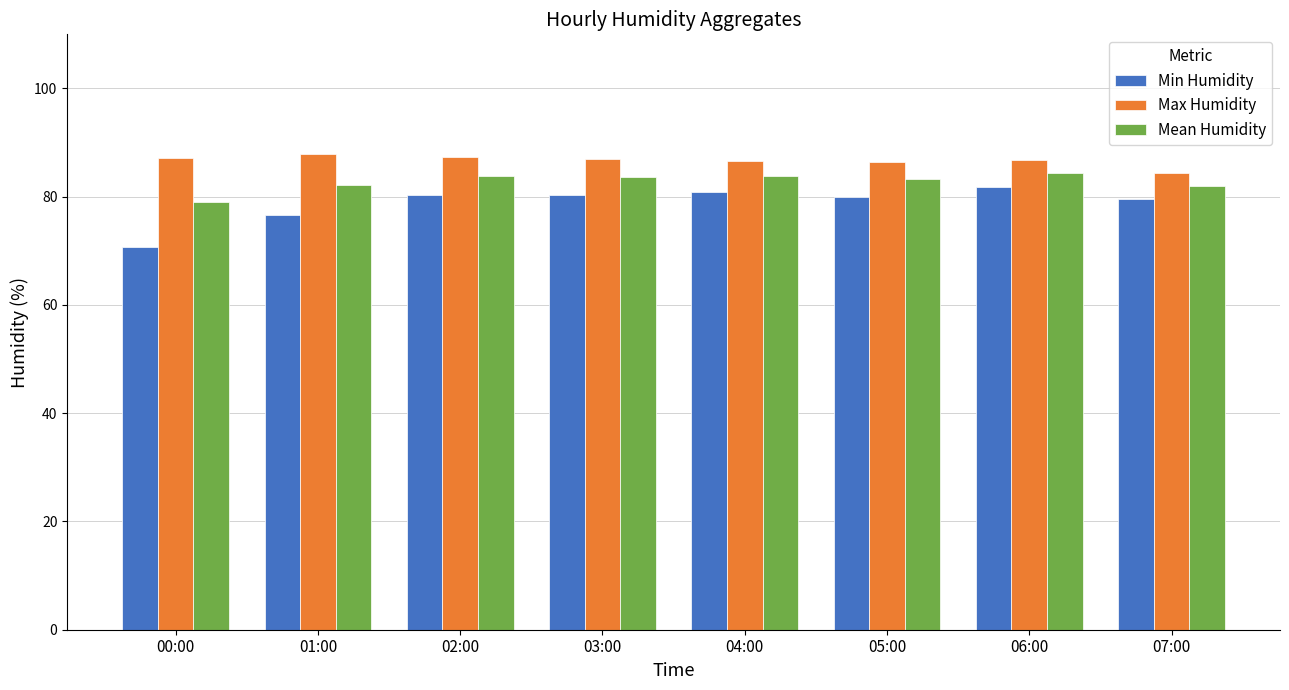

At how many categories does at least one series exceed 75?

8